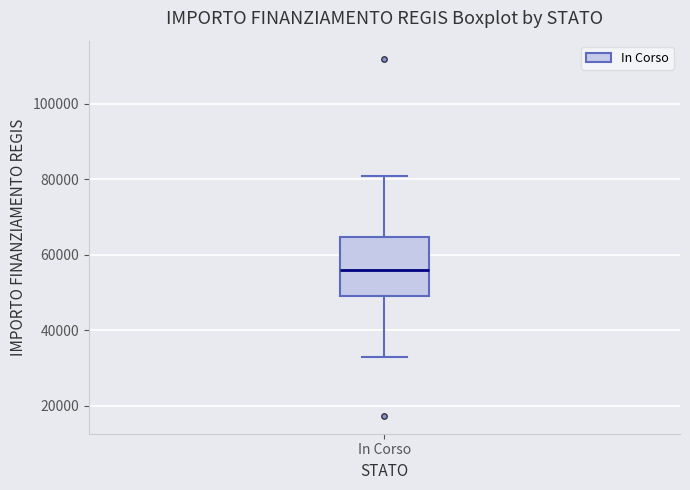

Transcribe this box plot: give where the median line is, the range the box spans, and where the two whiskers end, as read against the y-axis. The values are not printed on the chart, so give them approximately, as read against the axis.

median 56000, box 50000 to 64000, whiskers 32000 to 80000